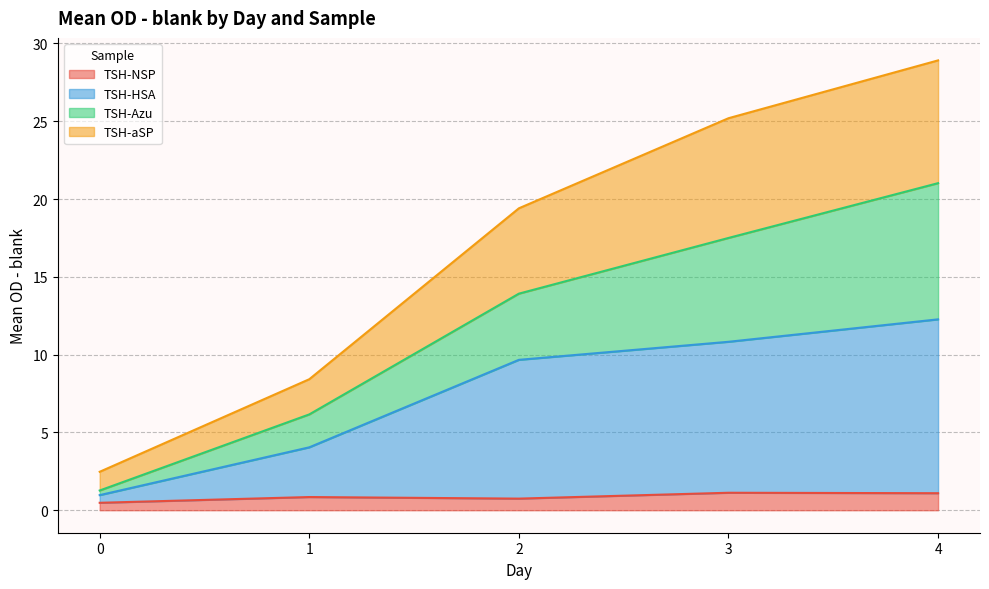

What is the difference between the TSH-aSP values at 3 and 2?

5.8